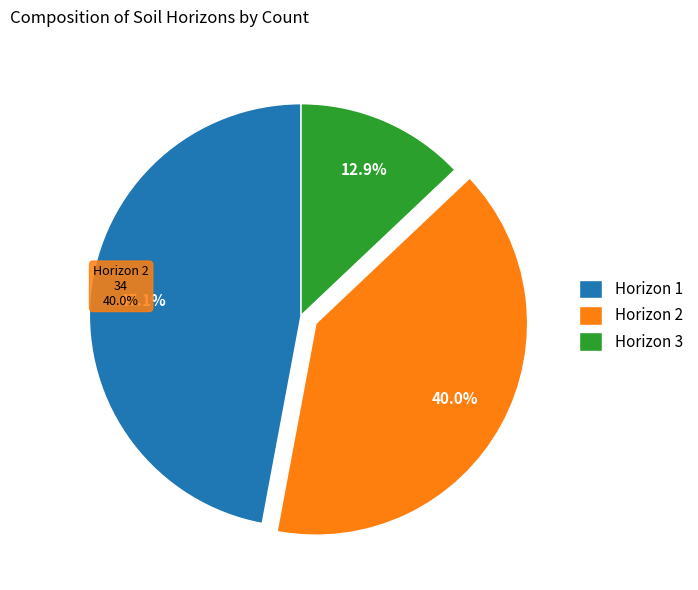

Does 1 account for over 50% of the chart?

No